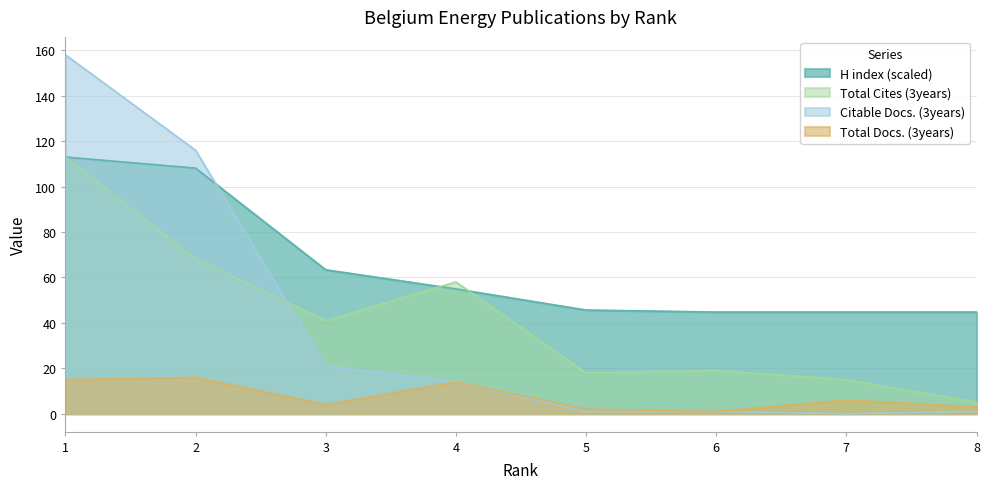

The Total Cites (3years) series shows 68.0 at 2. True or false?

True